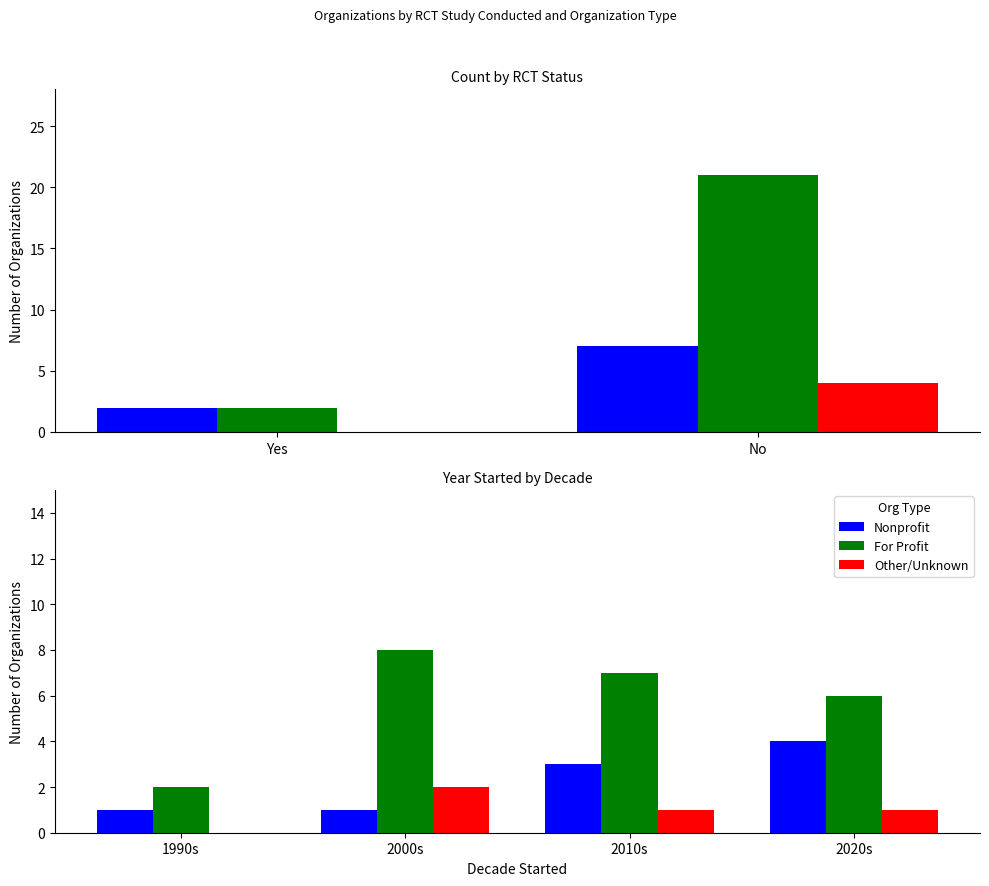

Does the chart contain stacked bars?

No